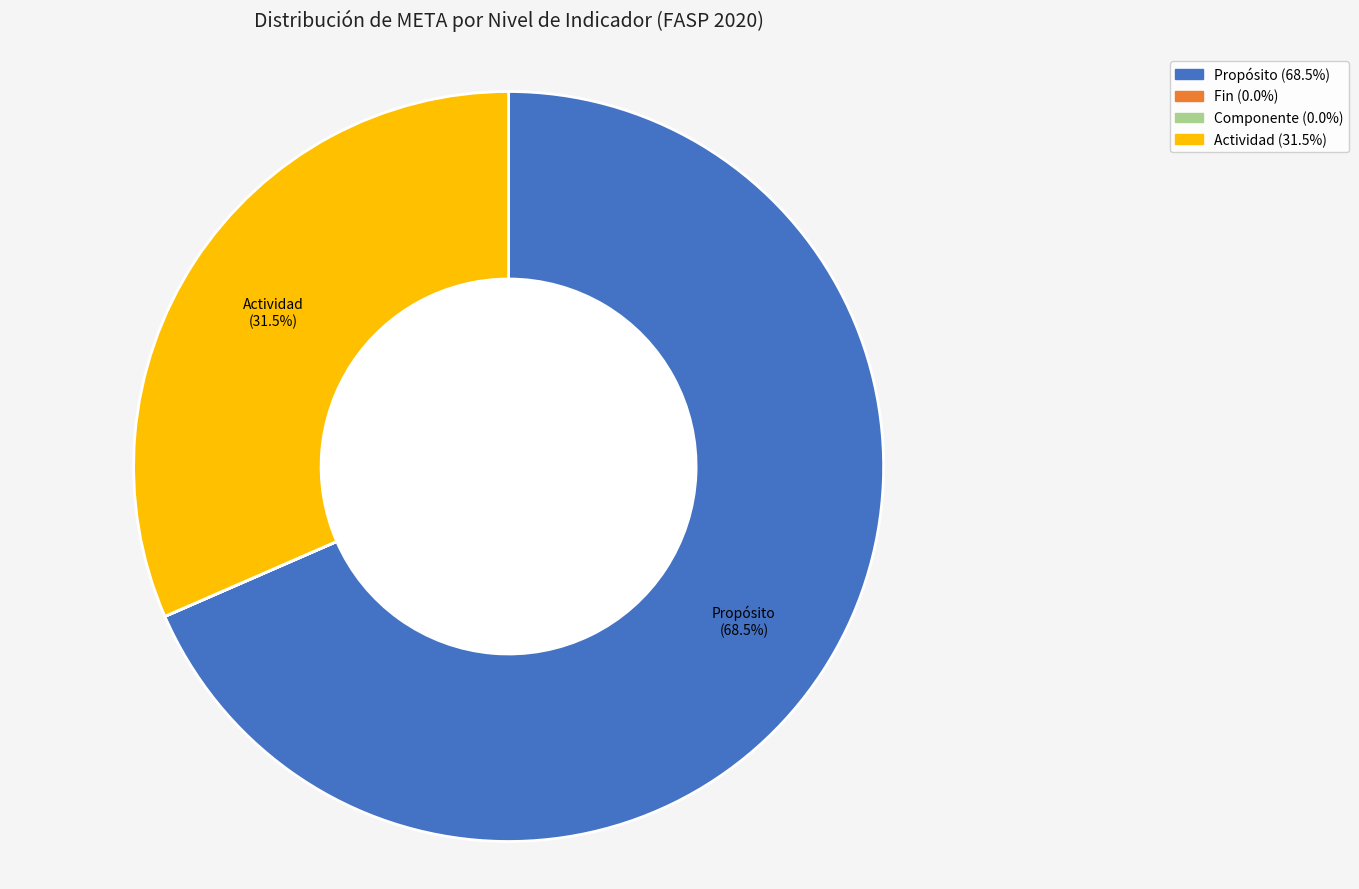

Which slice is the largest?

Propósito